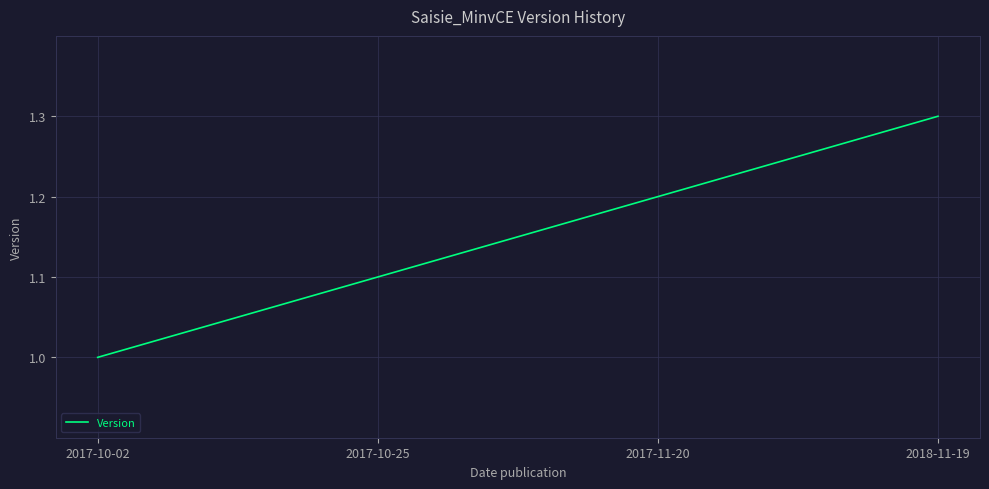

List the labels in order of value, smallest first.

2017-10-02, 2017-10-25, 2017-11-20, 2018-11-19